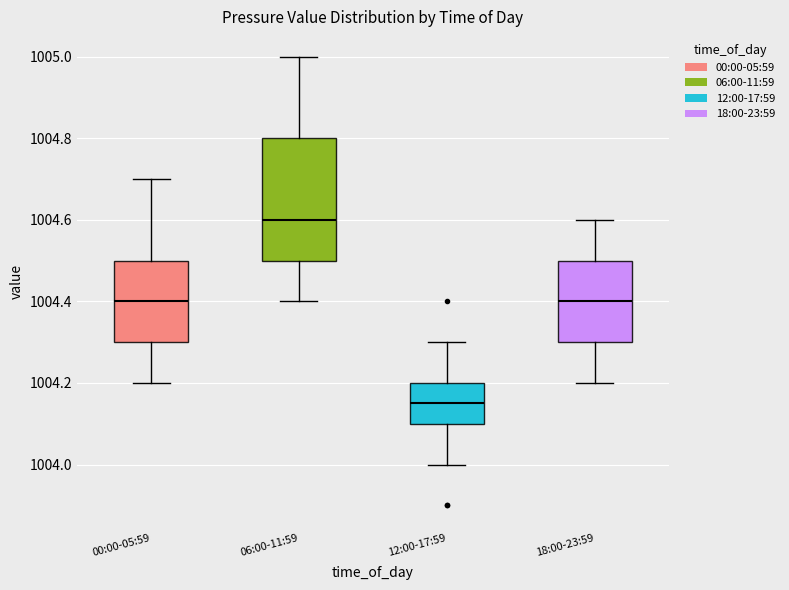

Comparing the boxes themselves (not the whiskers), which one is the tallest?

06:00-11:59